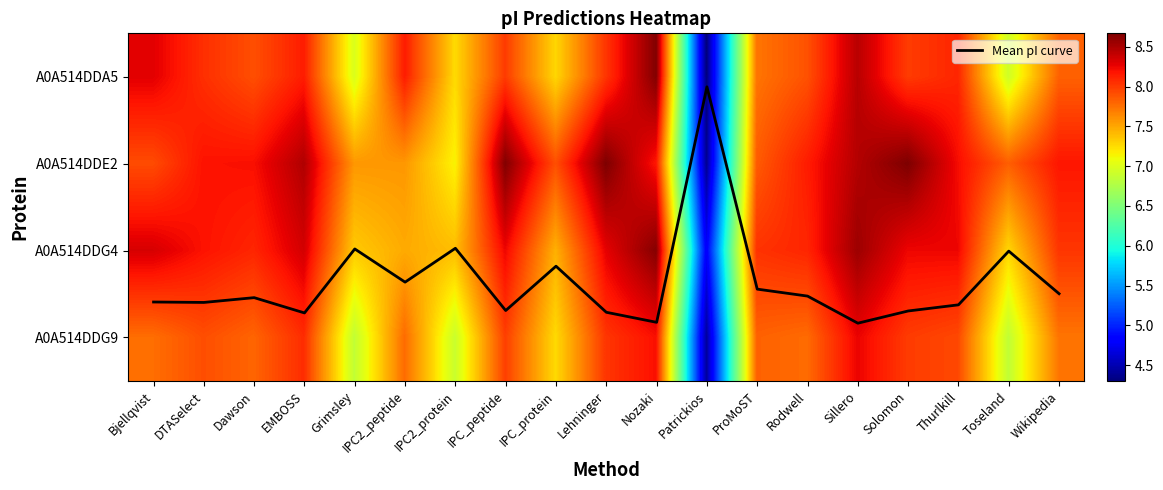

Which category has the lowest value in the A0A514DDA5 series?

Patrickios